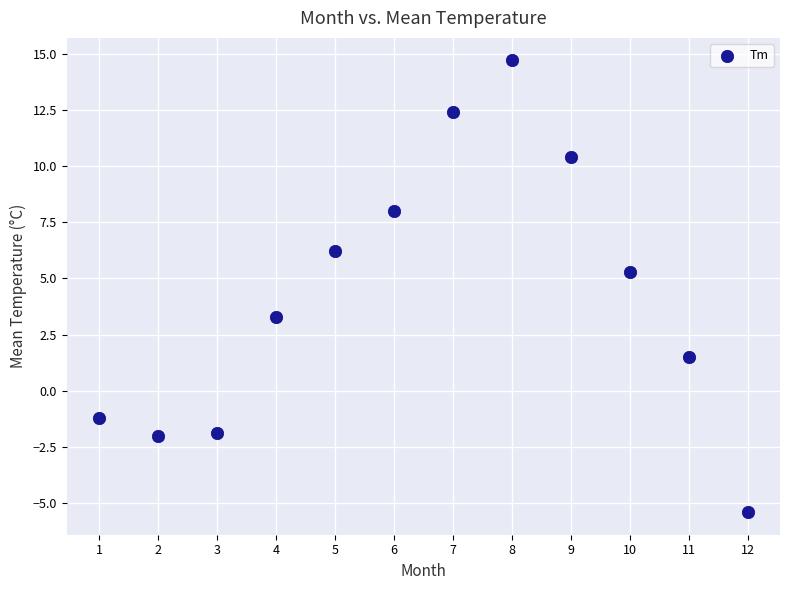

What is the range of X values (max minus min)?

11.0